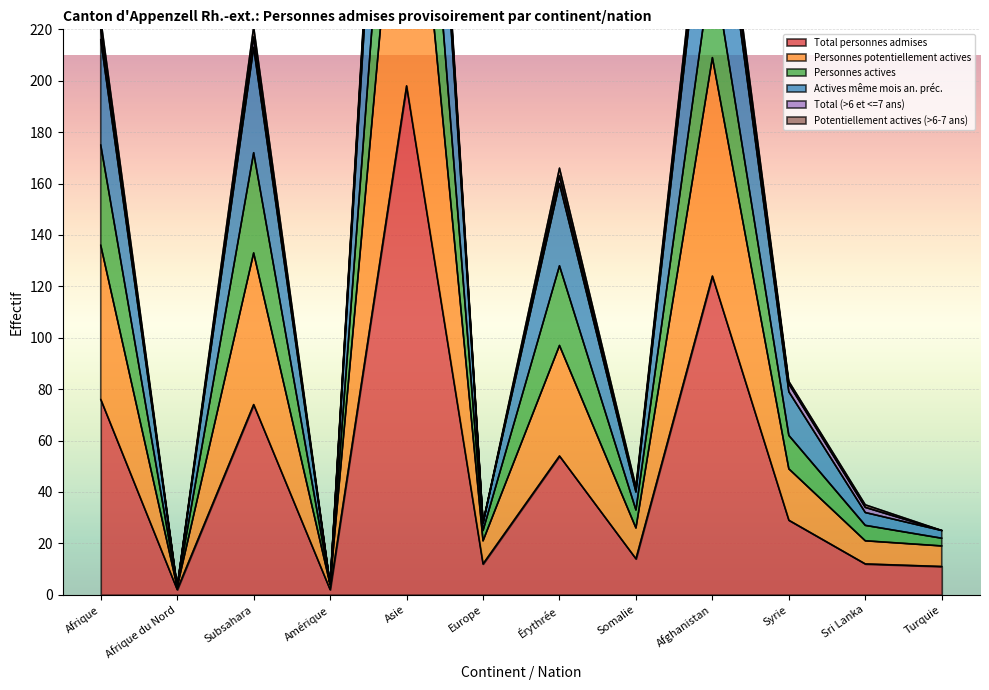

Rank the categories by Personnes potentiellement actives value from highest to lowest.

Asie, Afghanistan, Afrique, Subsahara, Érythrée, Syrie, Somalie, Sri Lanka, Europe, Turquie, Amérique, Afrique du Nord